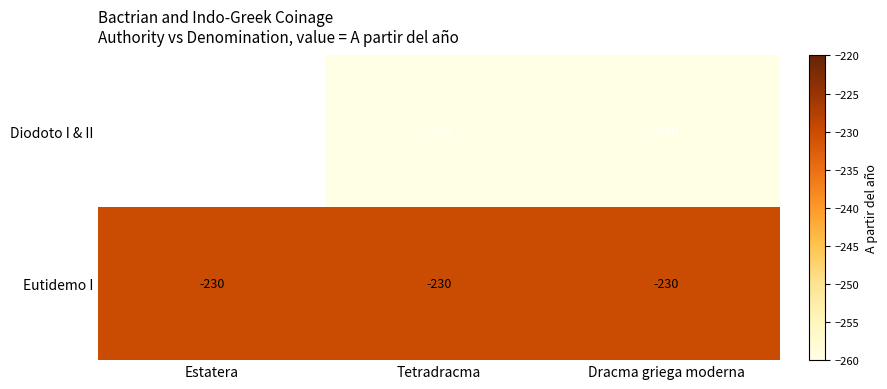

At Dracma griega moderna, list the series in order from largest to smallest.

Eutidemo I, Diodoto I & II